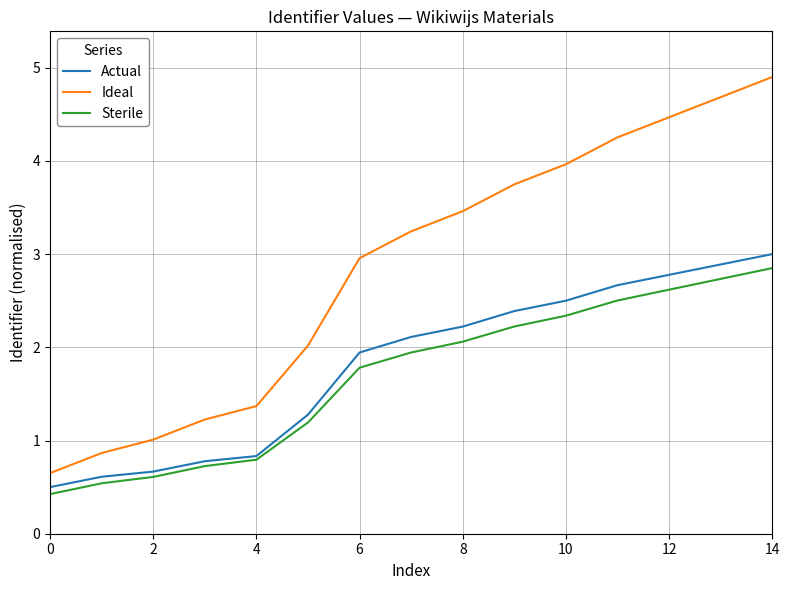

What is the minimum value for Sterile?

0.4